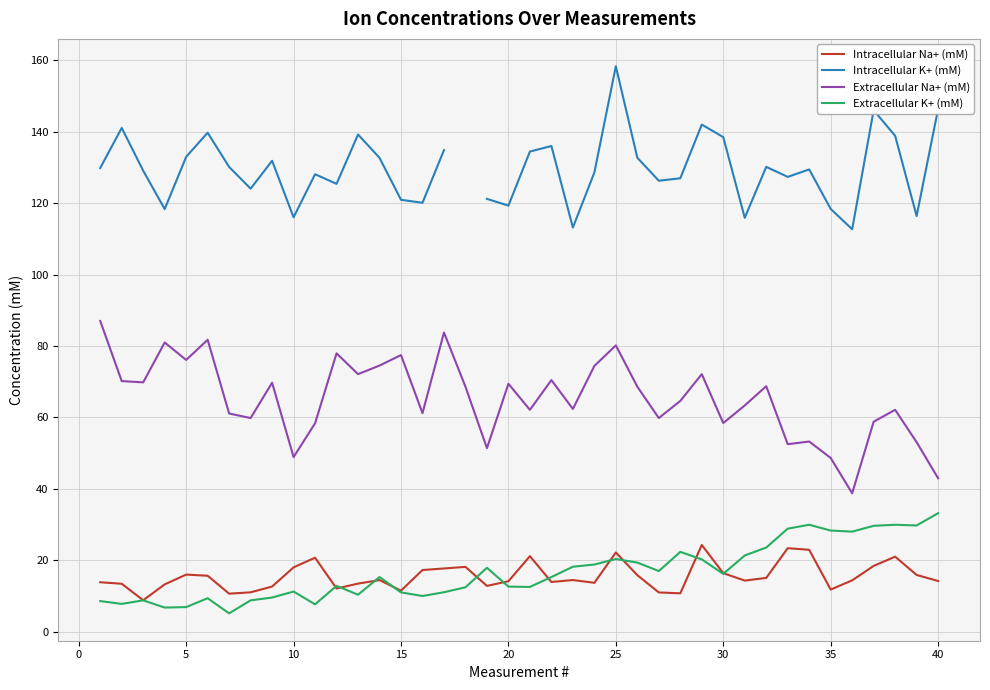

True or false: Extracellular Na+ (mM) and Intracellular Na+ (mM) intersect in this chart.

False